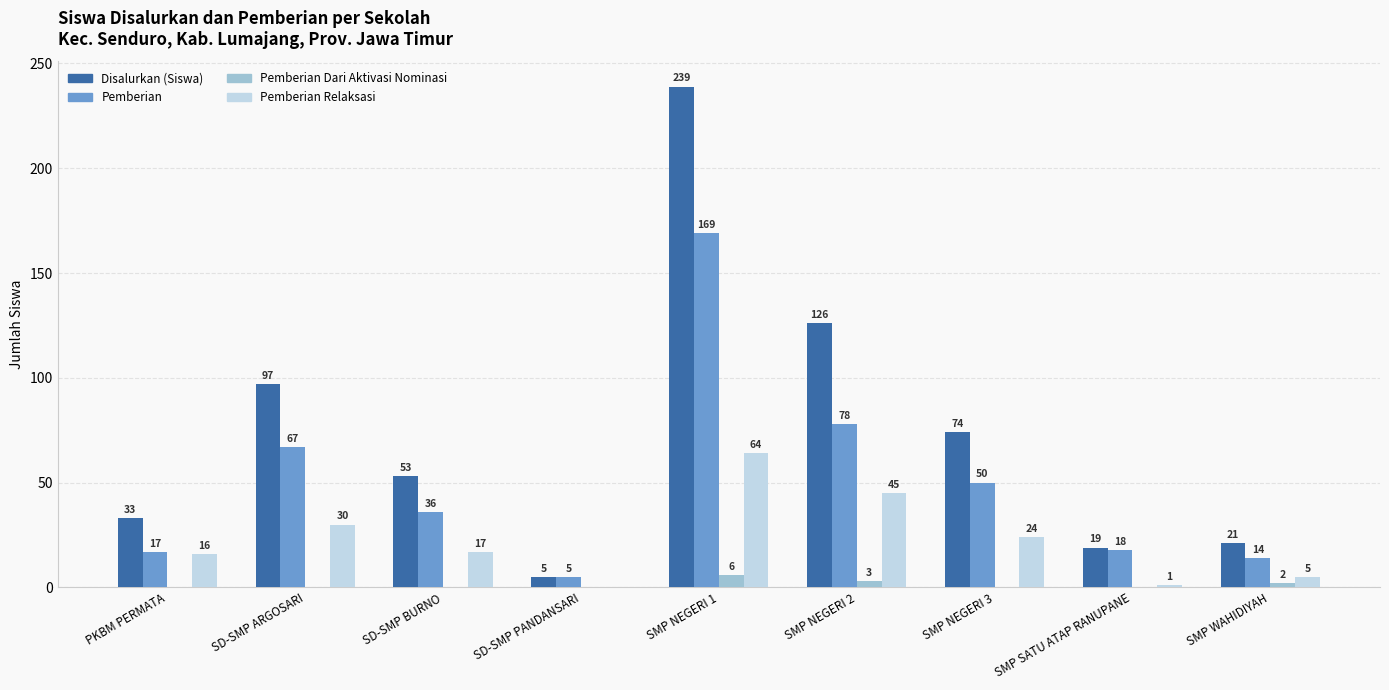

Reading left to right, list all the values displayed in this chart.

Disalurkan (Siswa): PKBM PERMATA=33	SD-SMP ARGOSARI=97	SD-SMP BURNO=53	SD-SMP PANDANSARI=5	SMP NEGERI 1=239	SMP NEGERI 2=126	SMP NEGERI 3=74	SMP SATU ATAP RANUPANE=19	SMP WAHIDIYAH=21
Pemberian: PKBM PERMATA=17	SD-SMP ARGOSARI=67	SD-SMP BURNO=36	SD-SMP PANDANSARI=5	SMP NEGERI 1=169	SMP NEGERI 2=78	SMP NEGERI 3=50	SMP SATU ATAP RANUPANE=18	SMP WAHIDIYAH=14
Pemberian Dari Aktivasi Nominasi: PKBM PERMATA=0	SD-SMP ARGOSARI=0	SD-SMP BURNO=0	SD-SMP PANDANSARI=0	SMP NEGERI 1=6	SMP NEGERI 2=3	SMP NEGERI 3=0	SMP SATU ATAP RANUPANE=0	SMP WAHIDIYAH=2
Pemberian Relaksasi: PKBM PERMATA=16	SD-SMP ARGOSARI=30	SD-SMP BURNO=17	SD-SMP PANDANSARI=0	SMP NEGERI 1=64	SMP NEGERI 2=45	SMP NEGERI 3=24	SMP SATU ATAP RANUPANE=1	SMP WAHIDIYAH=5